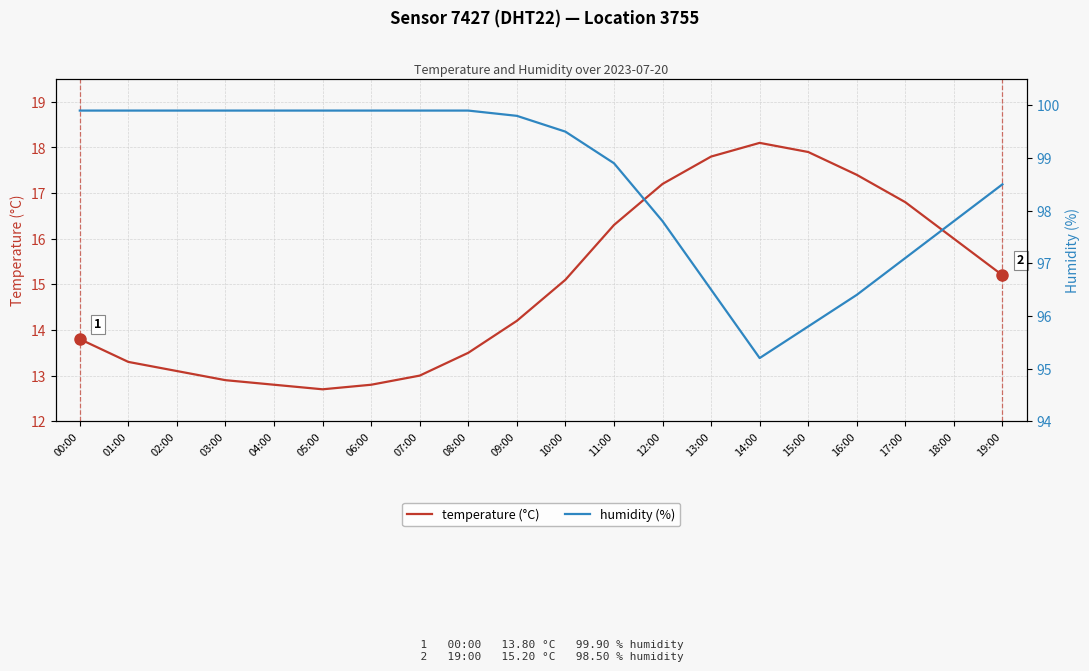

Between 08:00 and 13:00, which series saw the biggest shift?

temperature (°C)